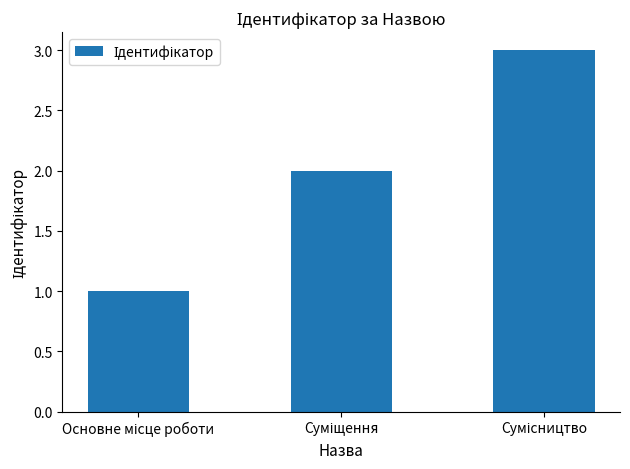

What is the sum of all values?

6